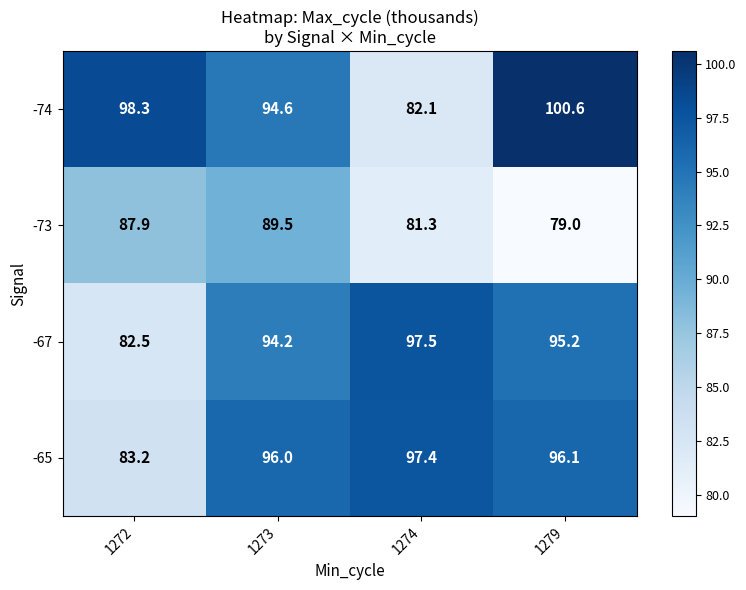

Reading left to right, transcribe all the data shown in this chart.

-74: 1272=98.3	1273=94.6	1274=82.1	1279=100.6
-73: 1272=87.9	1273=89.5	1274=81.3	1279=79.0
-67: 1272=82.5	1273=94.2	1274=97.5	1279=95.2
-65: 1272=83.2	1273=96.0	1274=97.4	1279=96.1